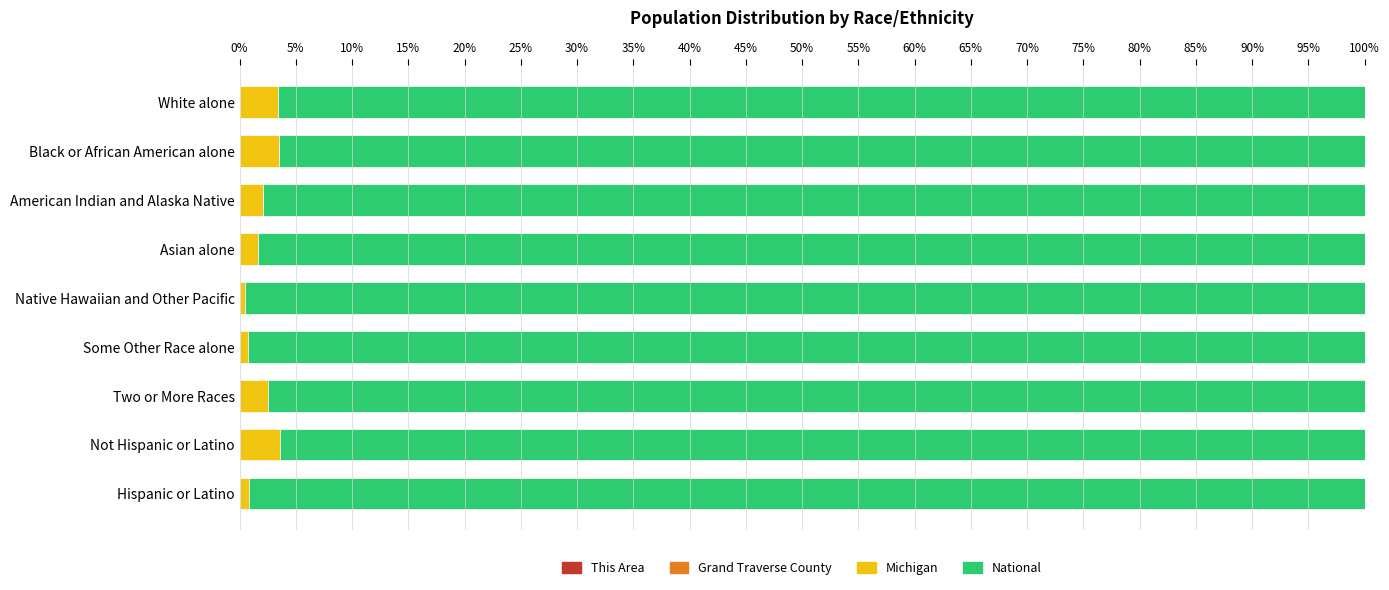

How many data points does each series have?

9